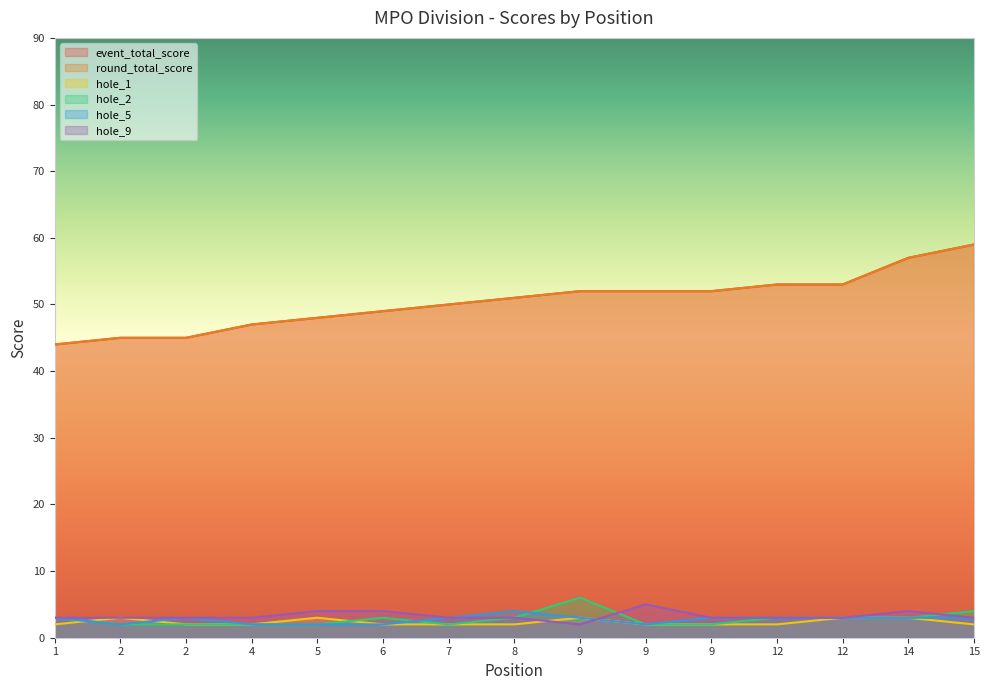

Where is event_total_score nearest to the value 51?

8